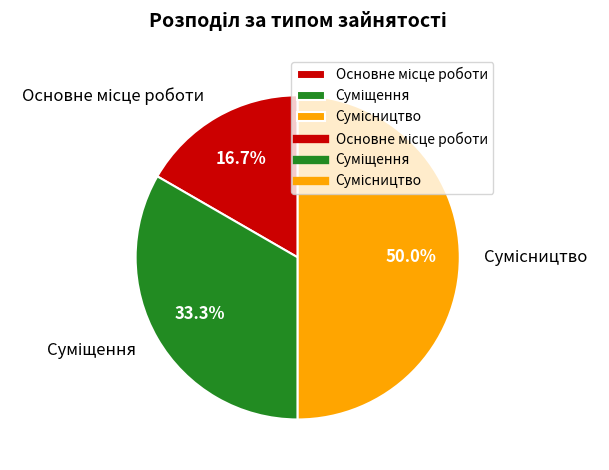

Approximately how many times larger is the value at Сумісництво compared to Суміщення?

1.5